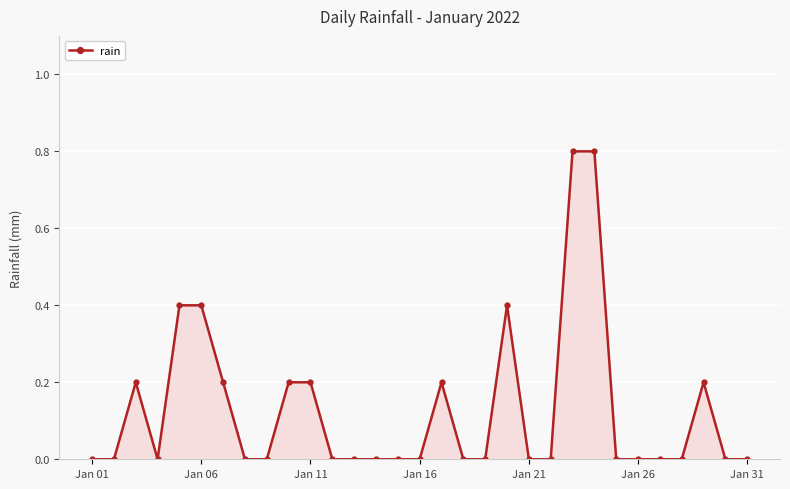

True or false: the data has more than 2 interior local peaks.

True